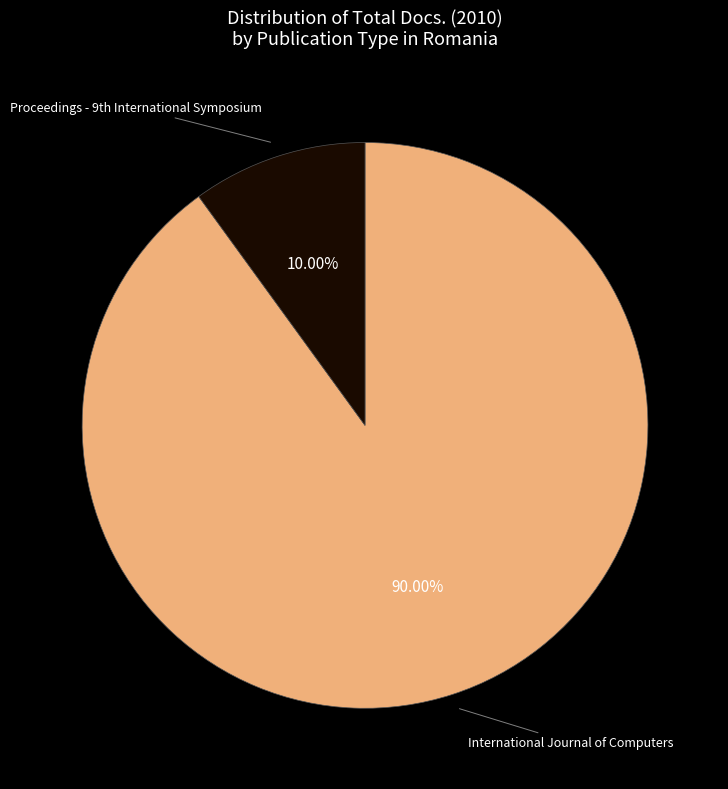

Is there a majority slice in this chart?

Yes